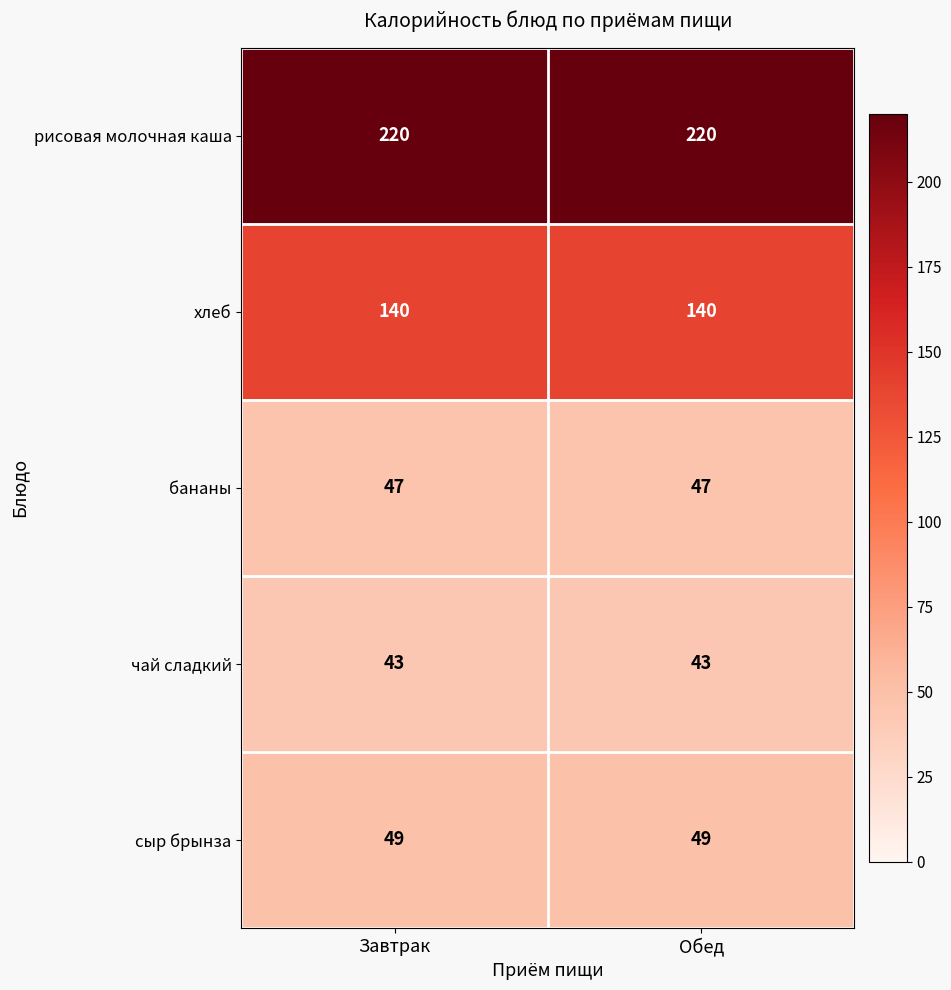

Which series has the largest total across all categories?

рисовая молочная каша